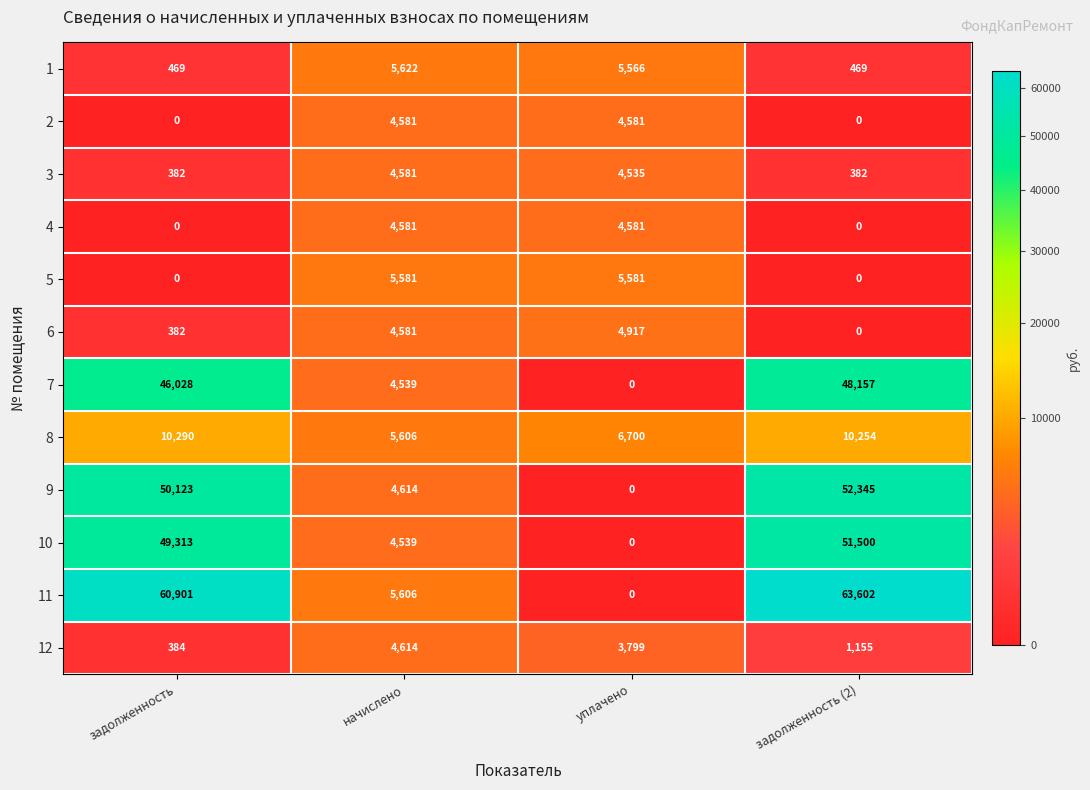

Which series has the largest range (max minus min)?

11